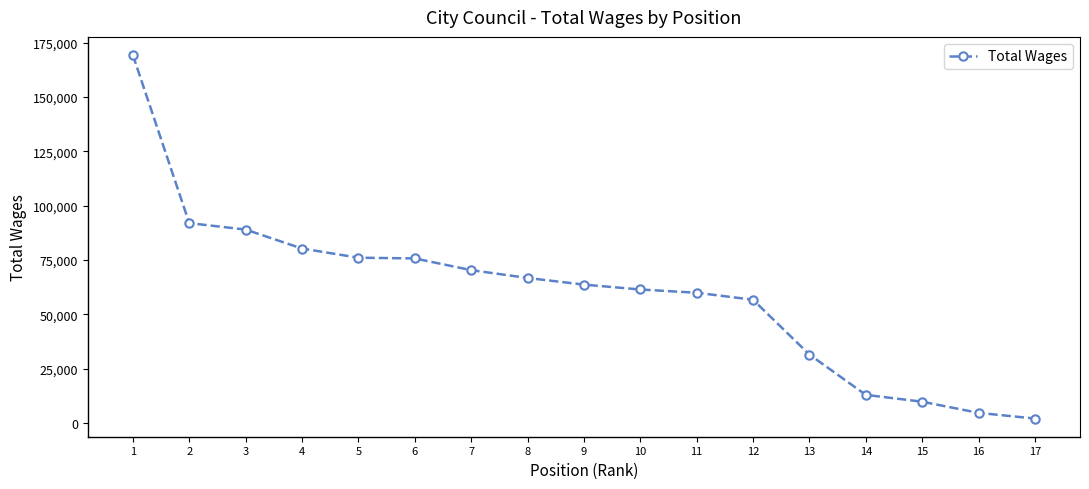

What is the greatest value displayed?

169269